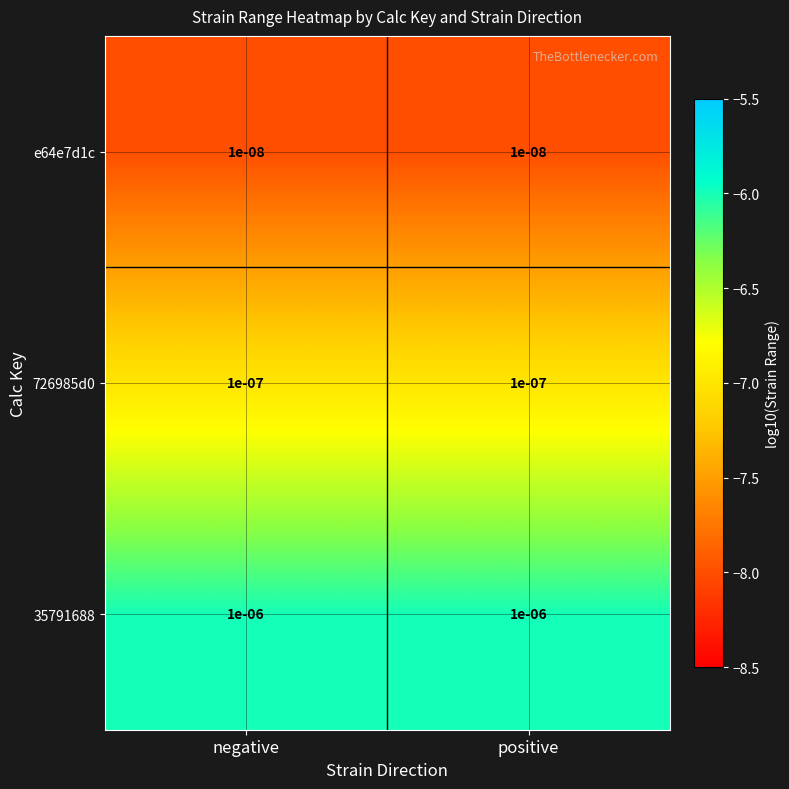

Is the value of 35791688 at positive greater than the value of 726985d0 at positive?

Yes